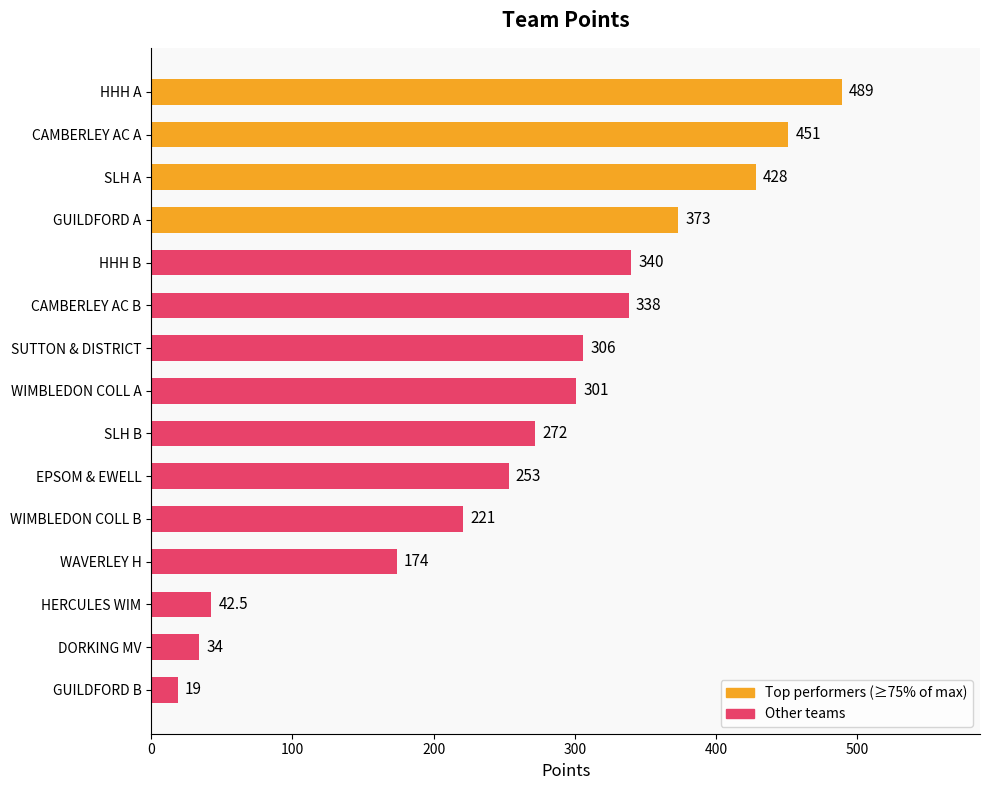

Reading bottom to top, transcribe all the data shown in this chart.

GUILDFORD B=19.0	DORKING MV=34.0	HERCULES WIM=42.5	WAVERLEY H=174.0	WIMBLEDON COLL B=221.0	EPSOM & EWELL=253.0	SLH B=272.0	WIMBLEDON COLL A=301.0	SUTTON & DISTRICT=306.0	CAMBERLEY AC B=338.0	HHH B=340.0	GUILDFORD A=373.0	SLH A=428.0	CAMBERLEY AC A=451.0	HHH A=489.0